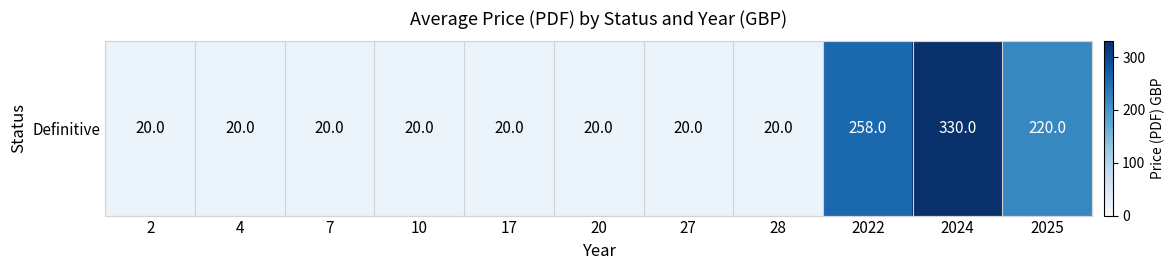

True or false: the data shows 220 at 2025.

True